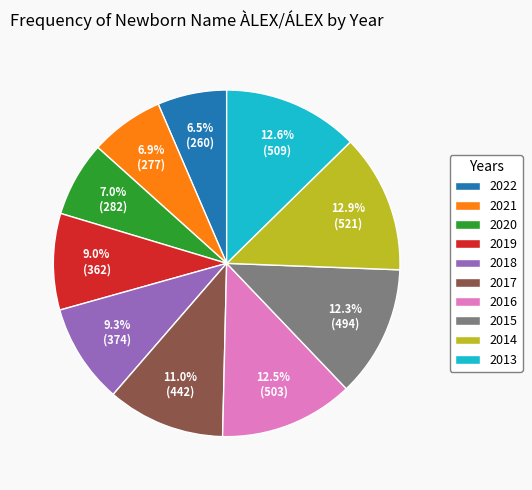

Does 2015 represent more than half of the total?

No